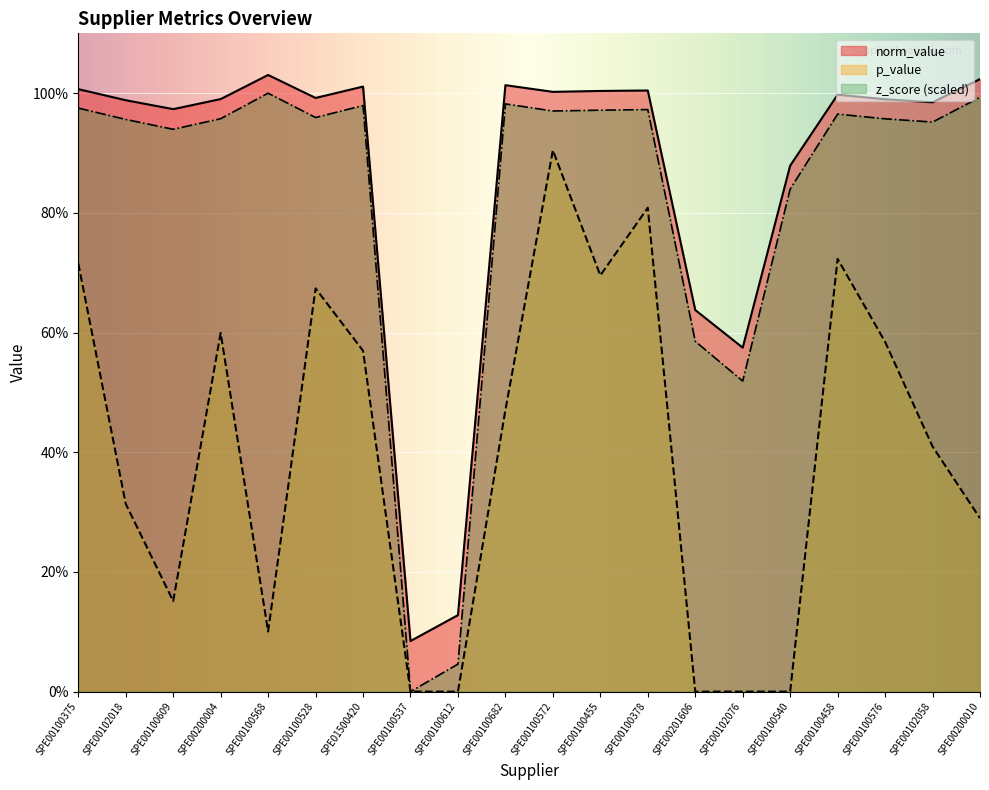

How many values in z_score_norm are above zero?

19